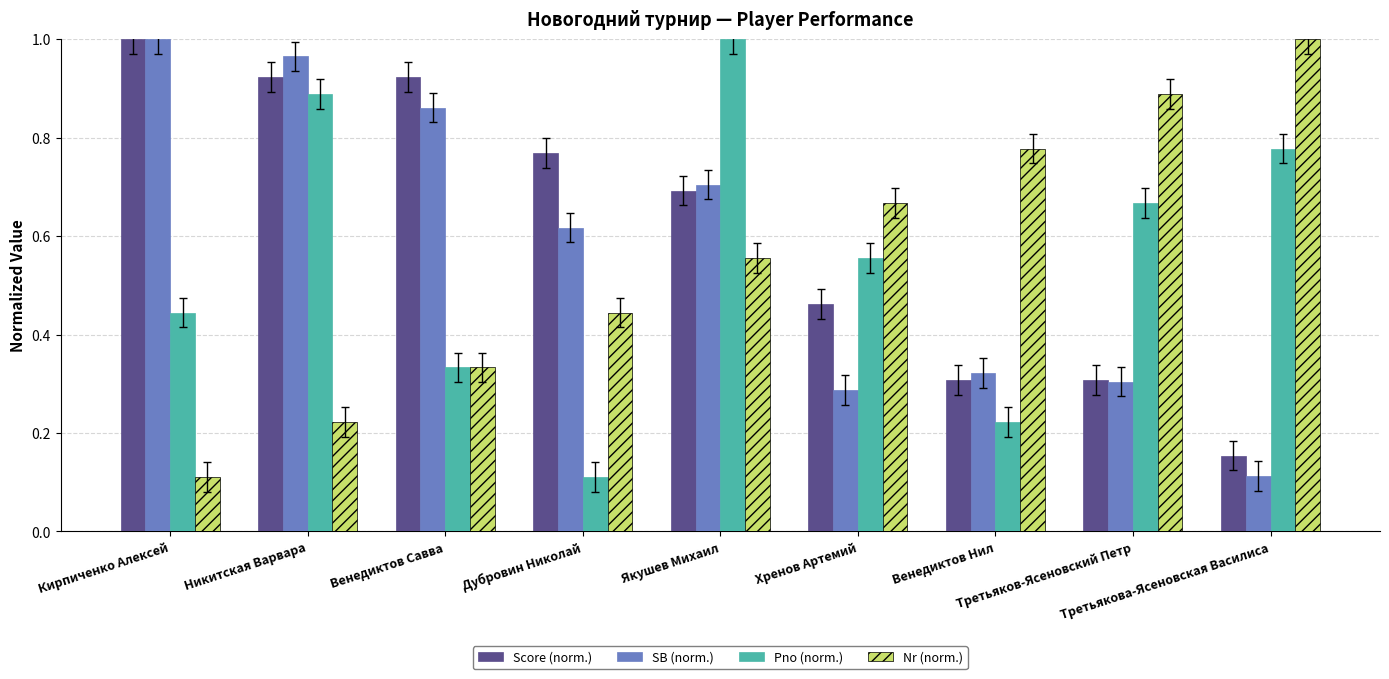

What are all the series names shown in the legend?

Score (norm.), SB (norm.), Pno (norm.), Nr (norm.)